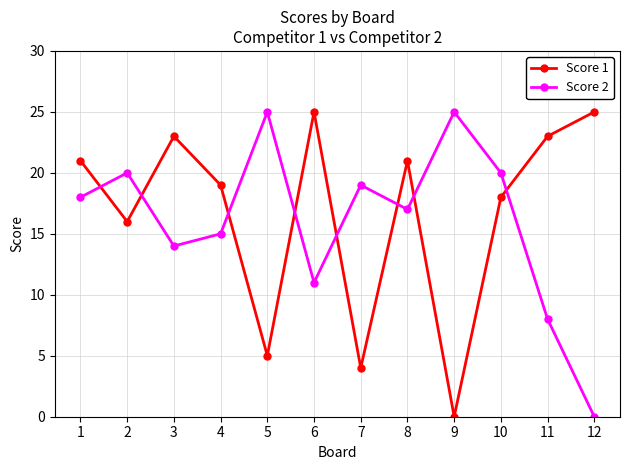

Where do Score 1 and Score 2 first cross each other?

1 and 2